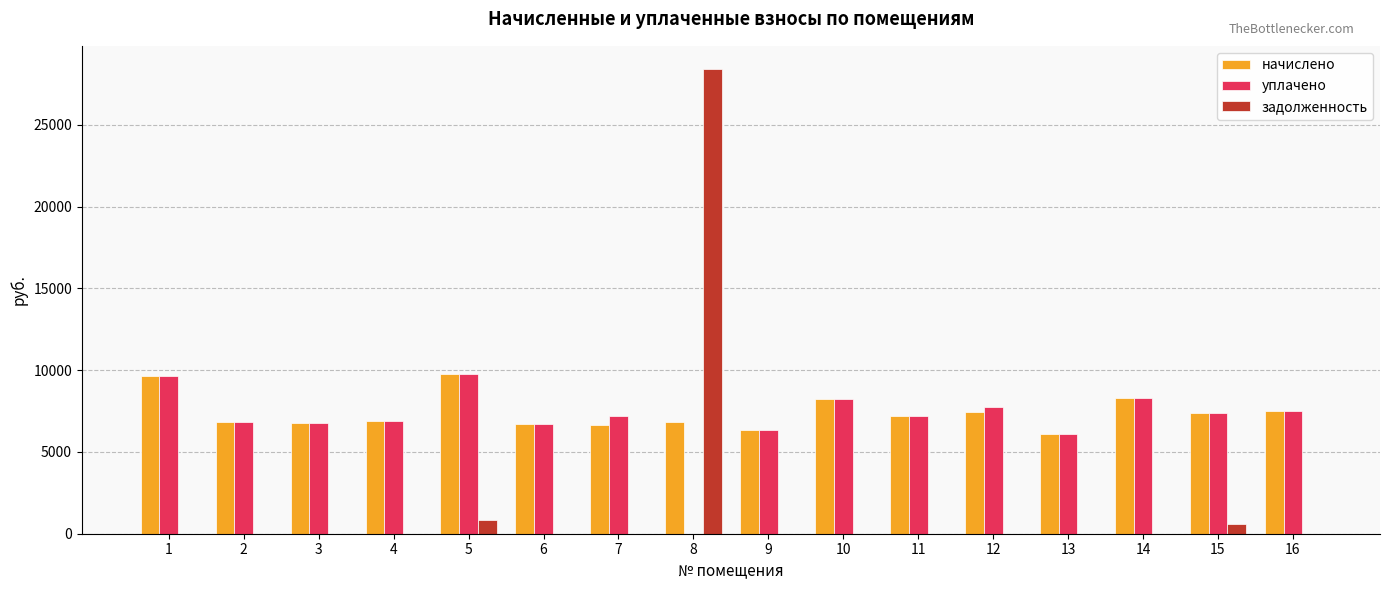

Between 8 and 12, which series saw the biggest shift?

задолженность